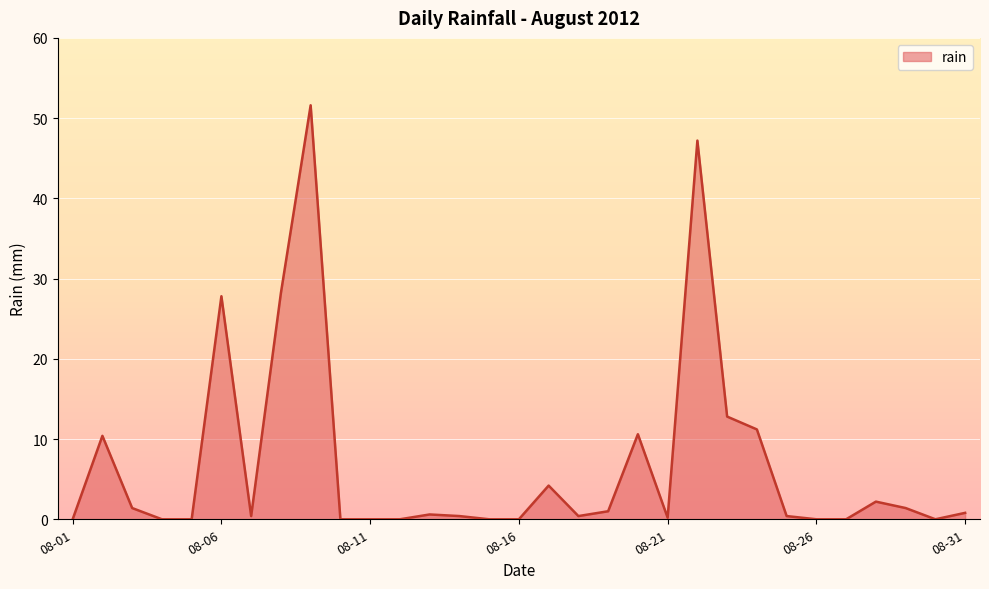

Does the chart display data point markers on the line(s)?

No